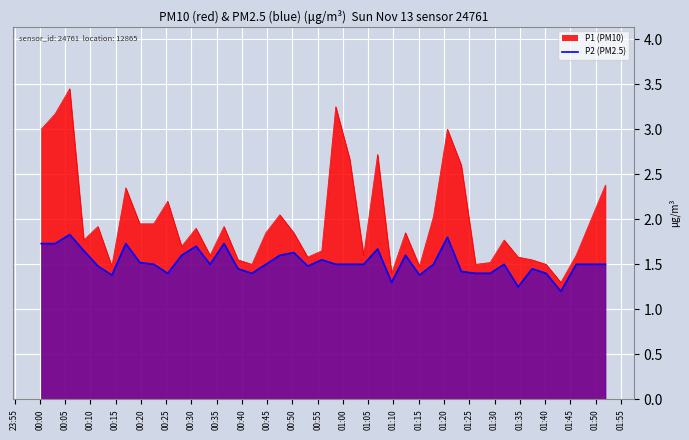

Between 01:00 and 01:05, which series saw the biggest shift?

P1